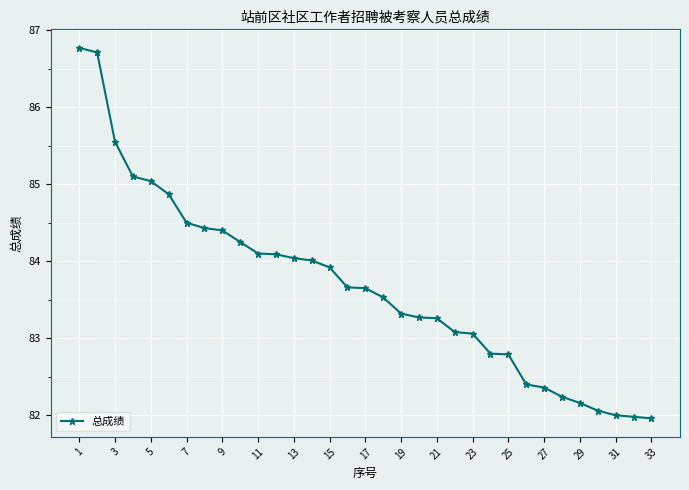

What is the average value?

83.7